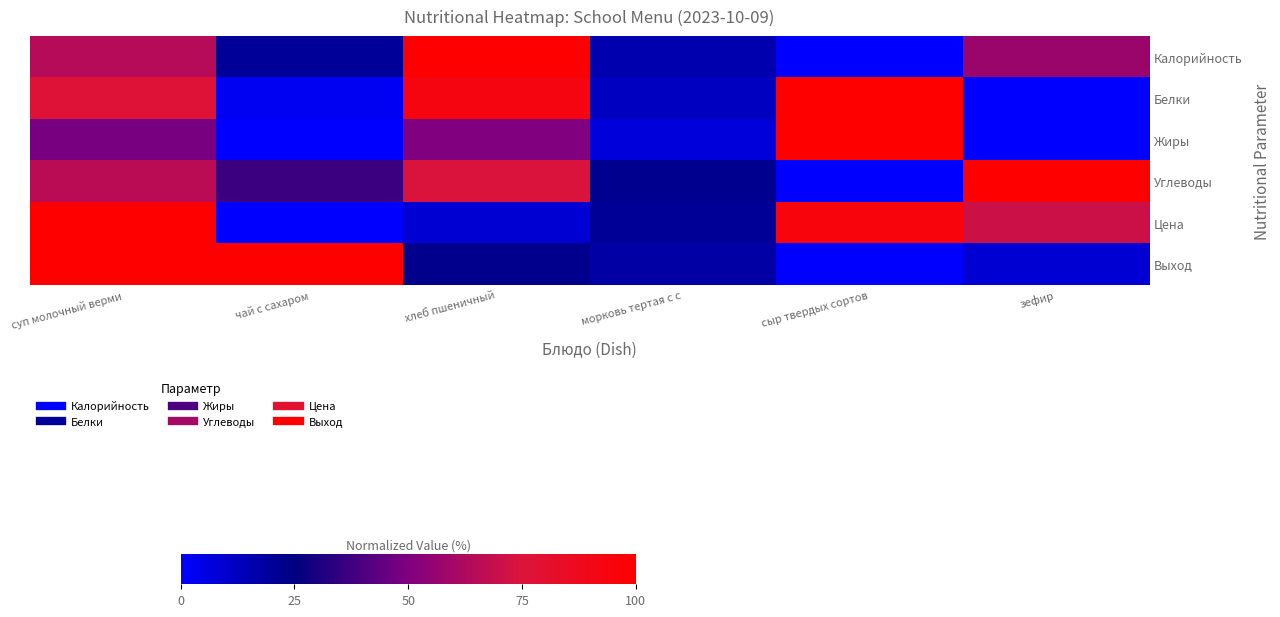

Reading left to right, extract all data points from this chart.

Калорийность: суп молочный верми=0.6	чай с сахаром=0.2	хлеб пшеничный=1.0	морковь тертая с с=0.2	сыр твердых сортов=0.0	зефир=0.6
Белки: суп молочный верми=0.8	чай с сахаром=0.0	хлеб пшеничный=0.9	морковь тертая с с=0.1	сыр твердых сортов=1.0	зефир=0.0
Жиры: суп молочный верми=0.5	чай с сахаром=0.0	хлеб пшеничный=0.5	морковь тертая с с=0.1	сыр твердых сортов=1.0	зефир=0.0
Углеводы: суп молочный верми=0.7	чай с сахаром=0.4	хлеб пшеничный=0.7	морковь тертая с с=0.2	сыр твердых сортов=0.0	зефир=1.0
Цена: суп молочный верми=1.0	чай с сахаром=0.0	хлеб пшеничный=0.1	морковь тертая с с=0.2	сыр твердых сортов=0.9	зефир=0.7
Выход: суп молочный верми=1.0	чай с сахаром=1.0	хлеб пшеничный=0.2	морковь тертая с с=0.2	сыр твердых сортов=0.0	зефир=0.1